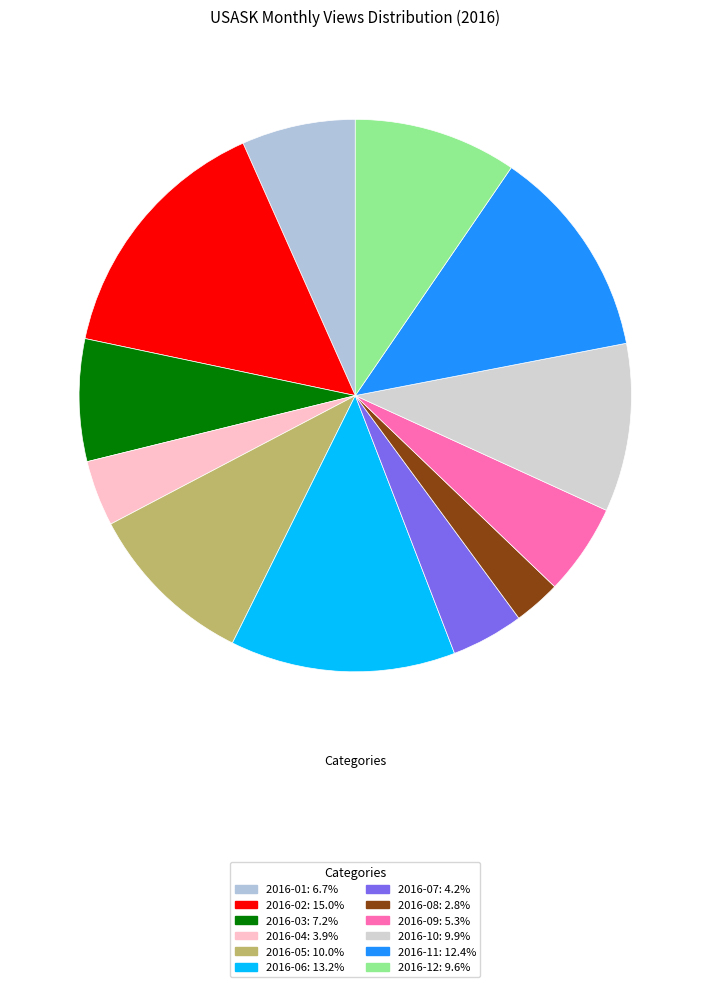

Does 2016-10 represent more than half of the total?

No